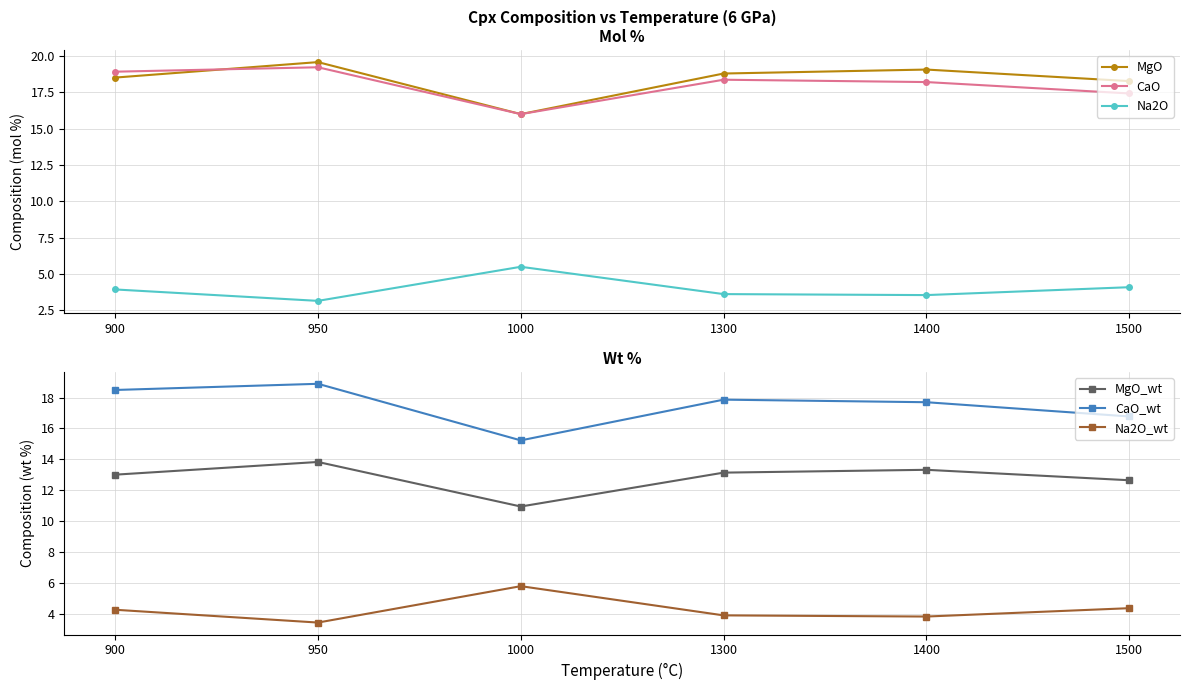

True or false: CaO_wt and CaO intersect in this chart.

False